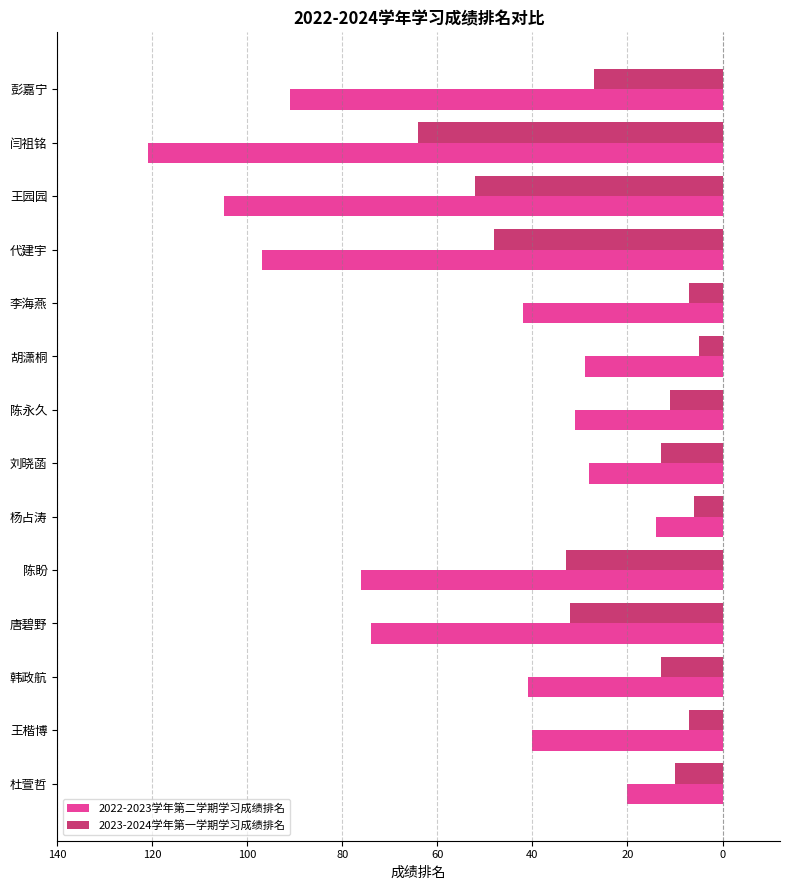

What are all the series names shown in the legend?

2022-2023学年第二学期学习成绩排名, 2023-2024学年第一学期学习成绩排名